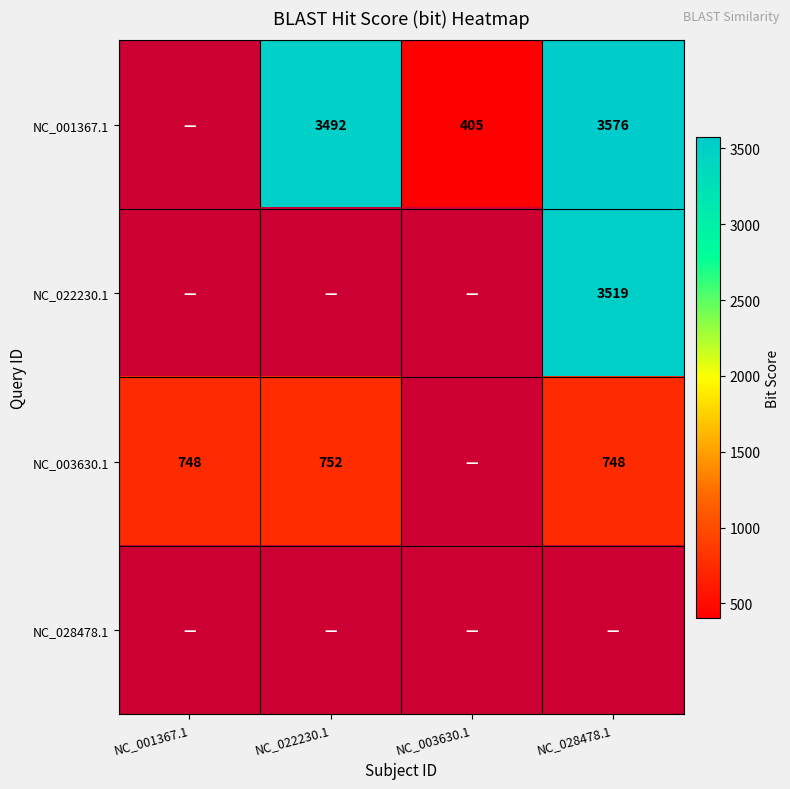

Is it true that NC_022230.1 equals 1994 at NC_028478.1?

False